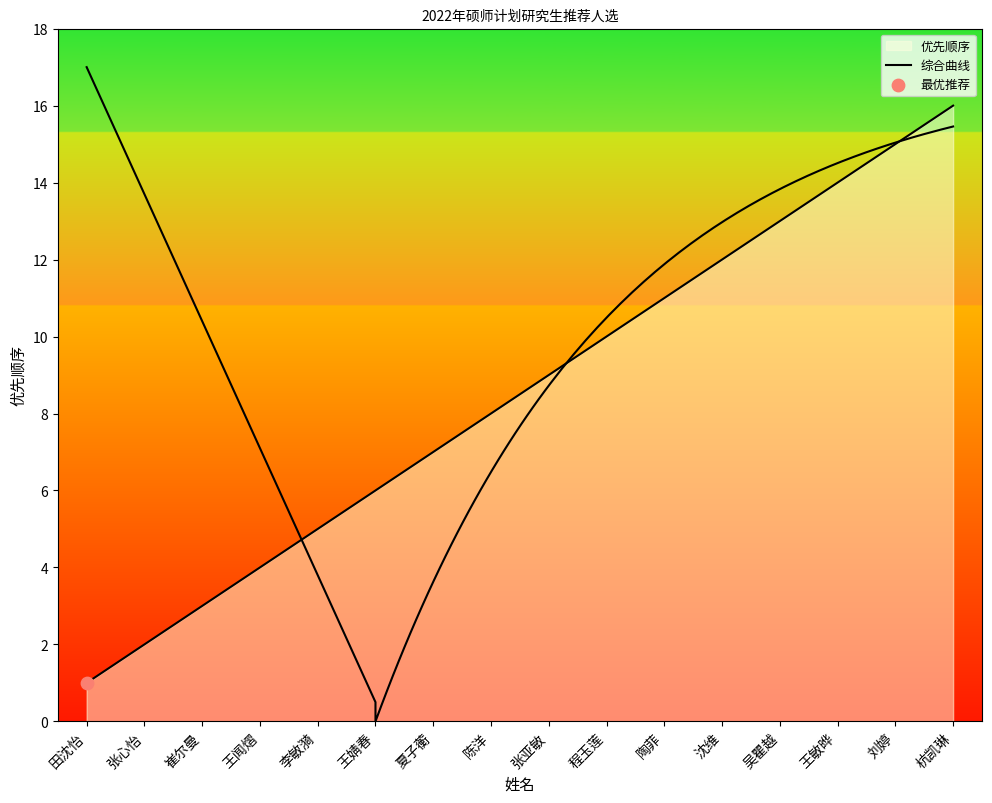

Which has a higher value, 程玉莲 or 陈洋?

程玉莲